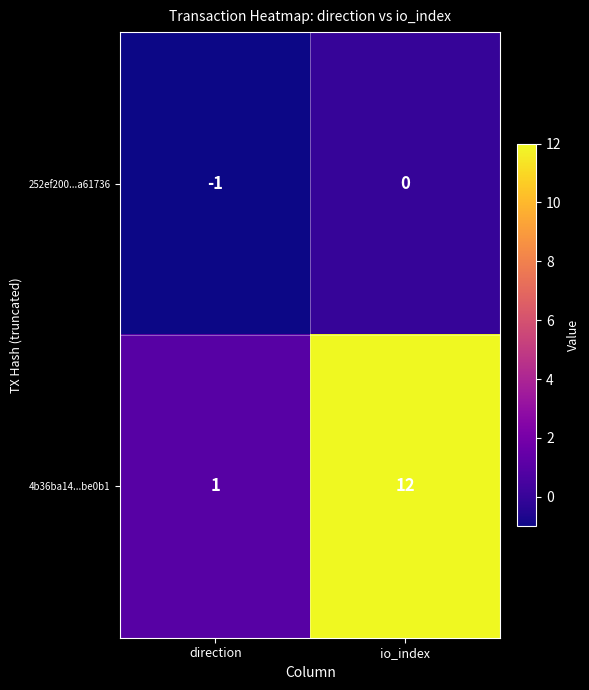

What is the sum of the 4b36ba14...be0b1 values at direction and io_index?

13